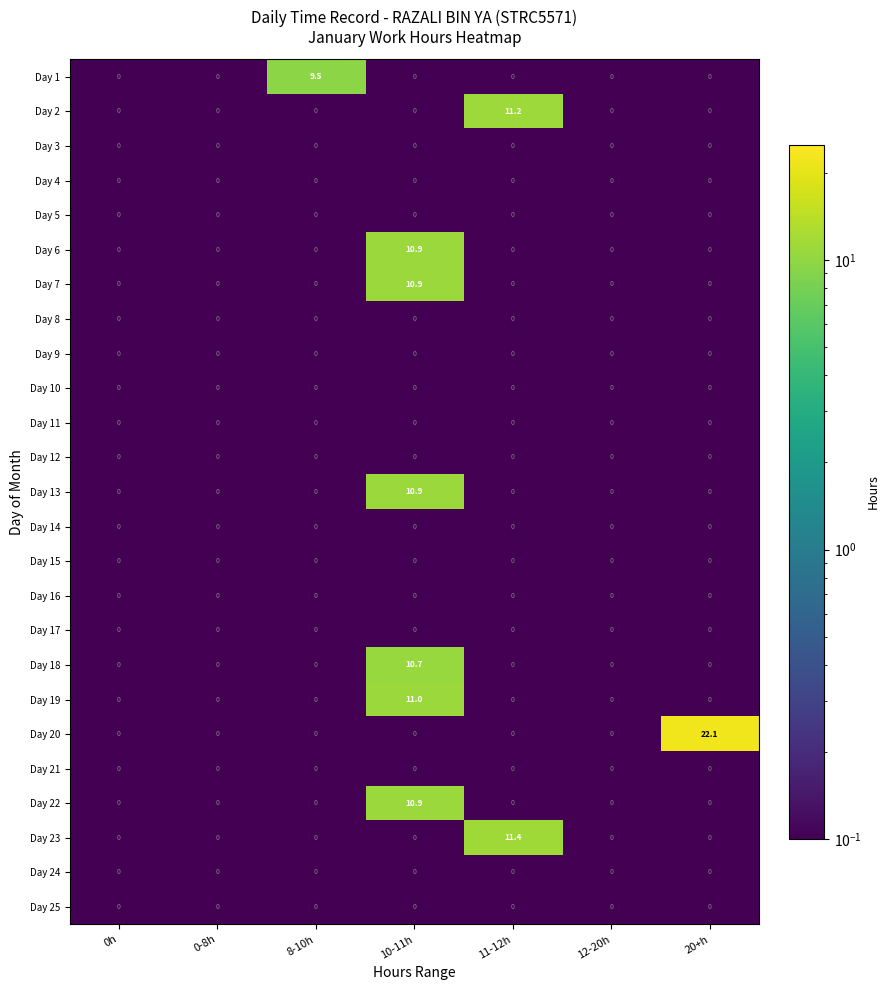

The Day 10 series shows 0.0 at 12-20h. True or false?

True